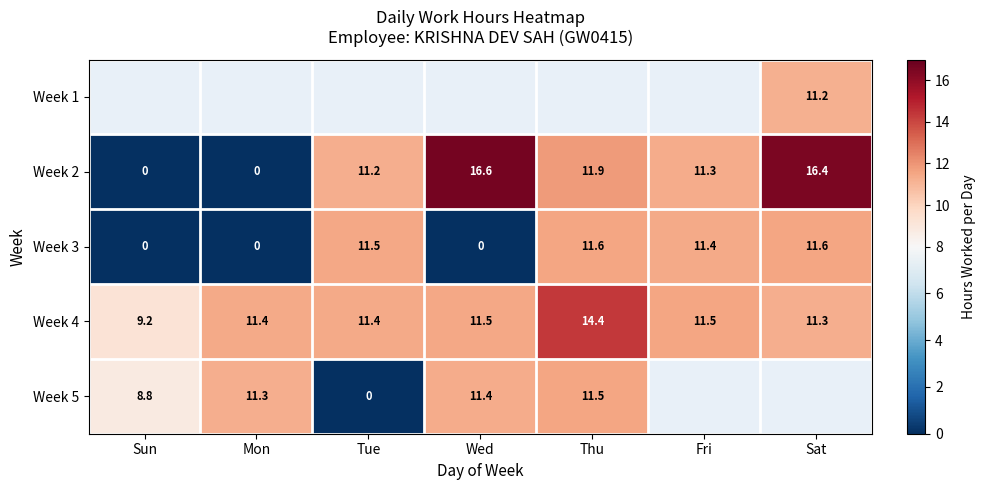

What value does the Week 3 series have at Thu?

11.6